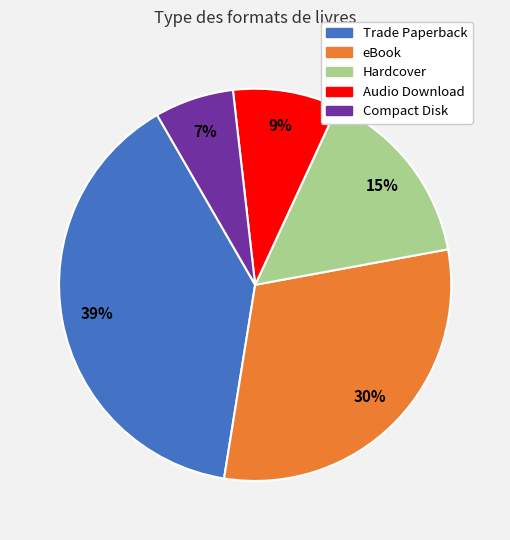

Combined, do Compact Disk and eBook account for over 50%?

No